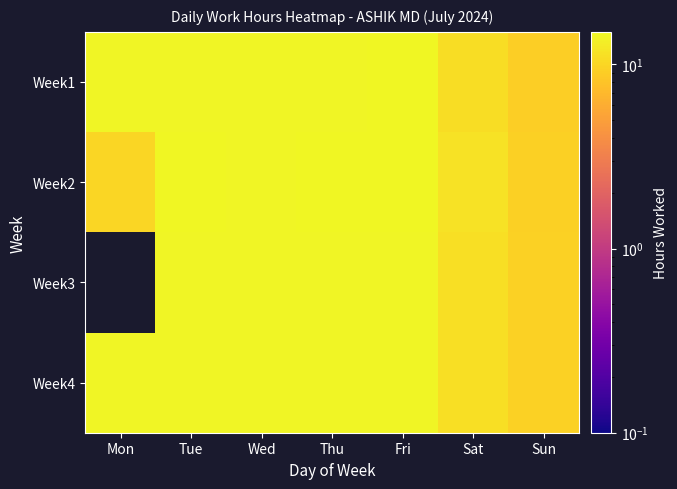

Where does the Week4 series first go above 14?

Mon